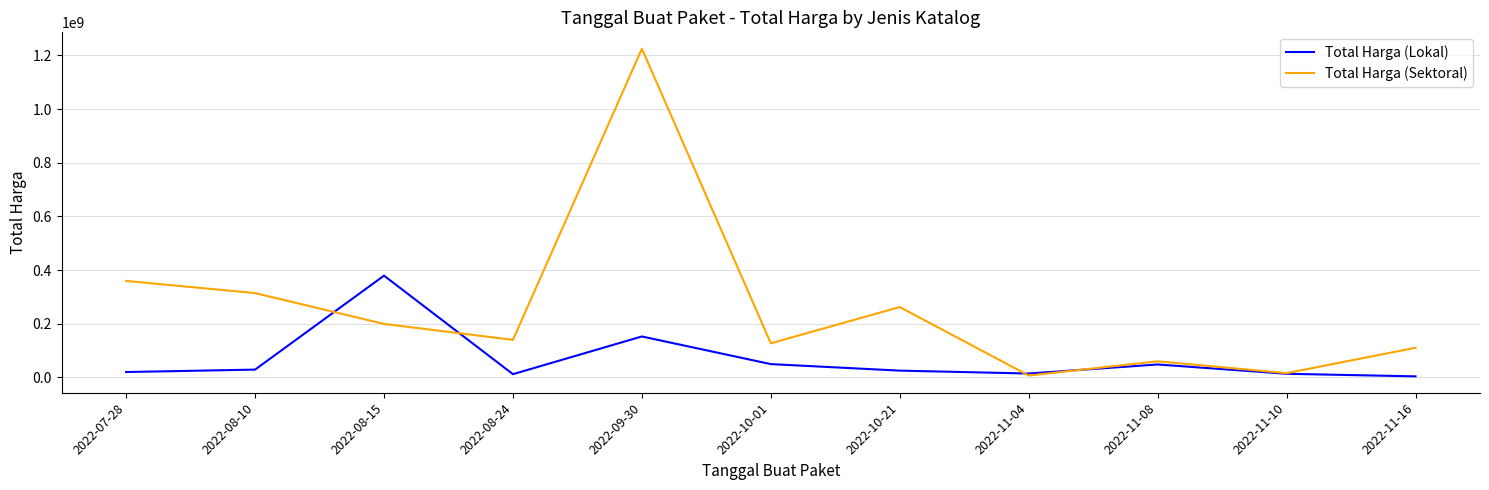

Rank the series at 2022-10-21 from highest to lowest value.

Total Harga (Sektoral), Total Harga (Lokal)